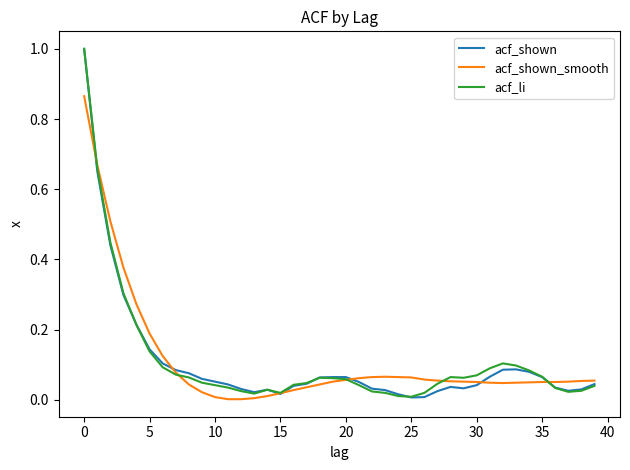

Does the chart display data point markers on the line(s)?

No